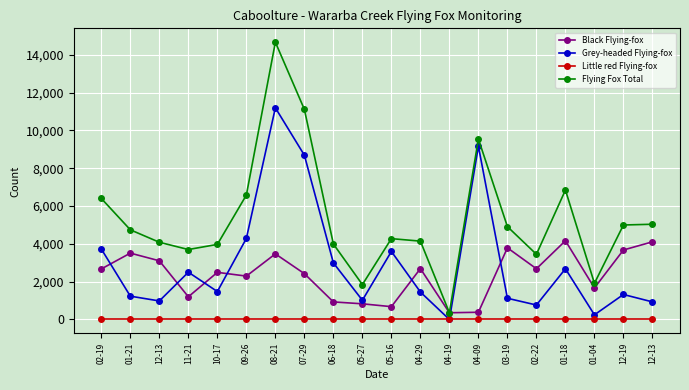

Count the number of categories in the chart.

20